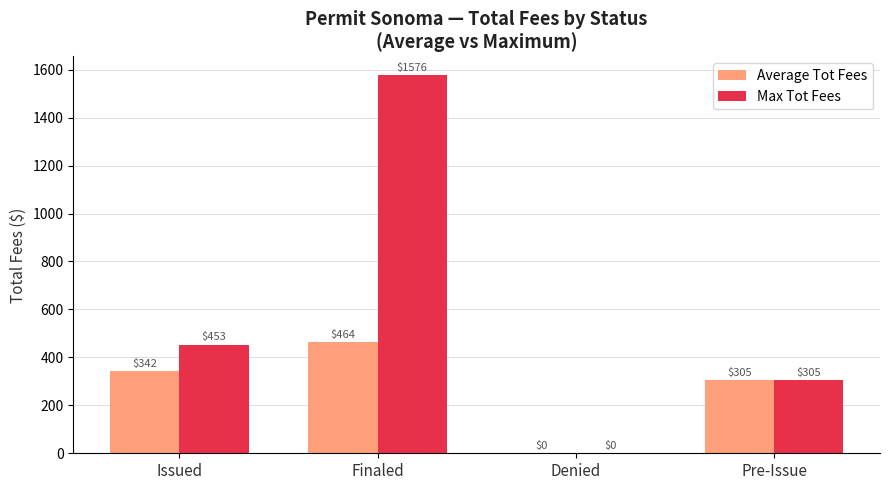

The value of Average Tot Fees at Finaled is 113.0. True or false?

False